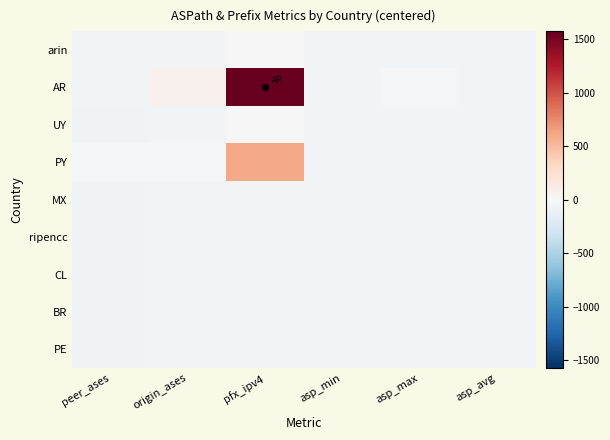

At how many categories does at least one series exceed 1344?

1